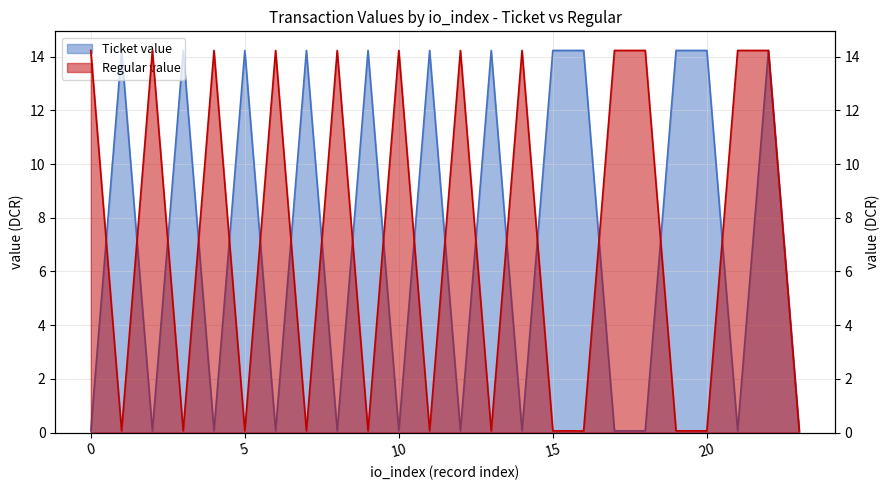

Which category has the highest value in the Ticket value series?

1